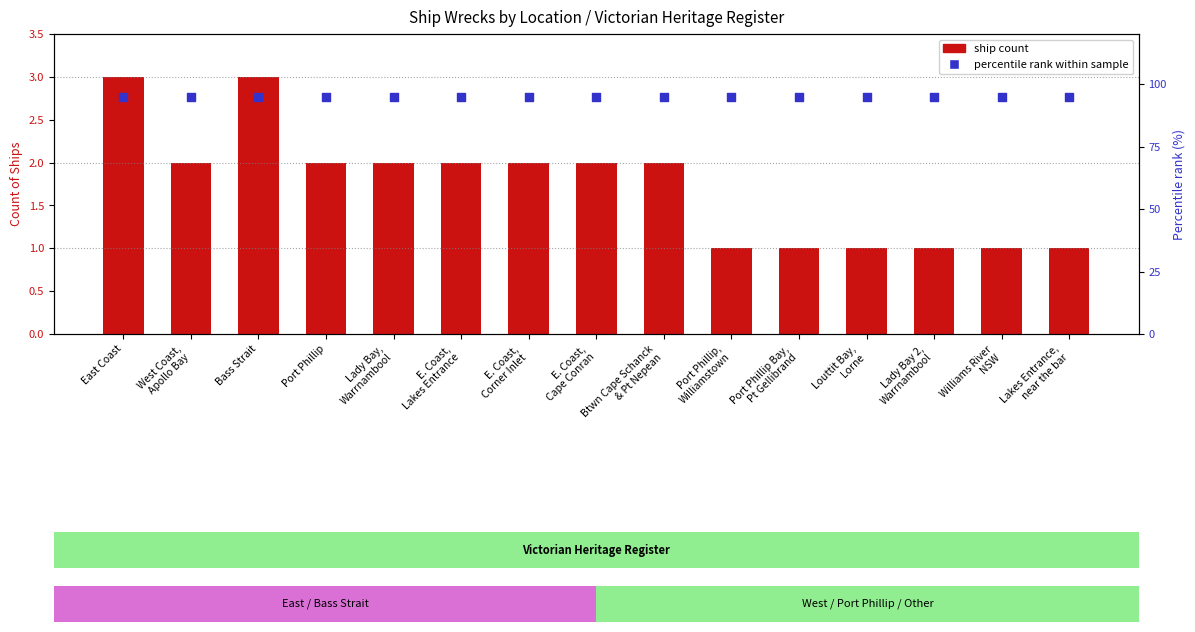

At how many categories does at least one series exceed 17?

15